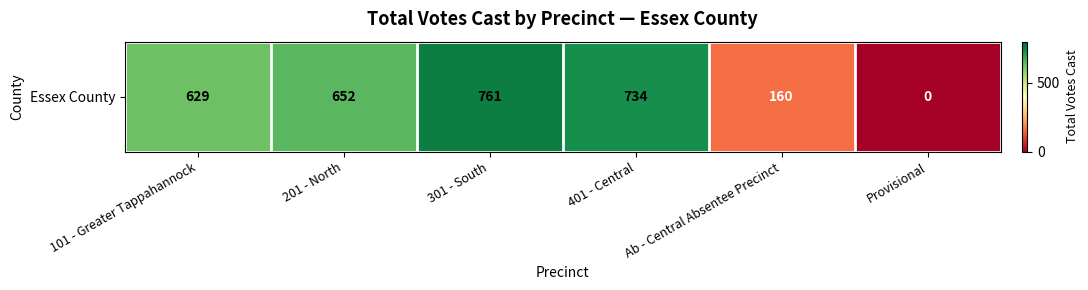

How many data points are less than 652?

3